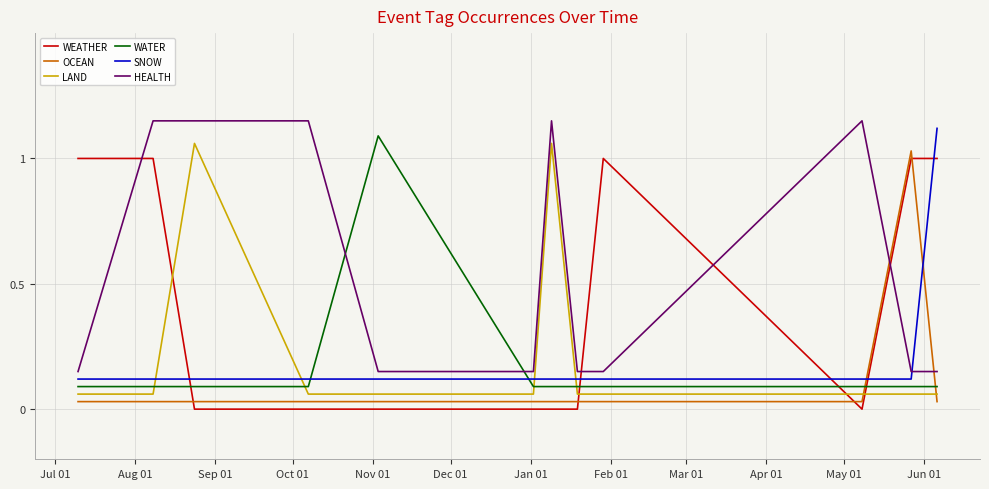

Which series has the largest total across all categories?

HEALTH